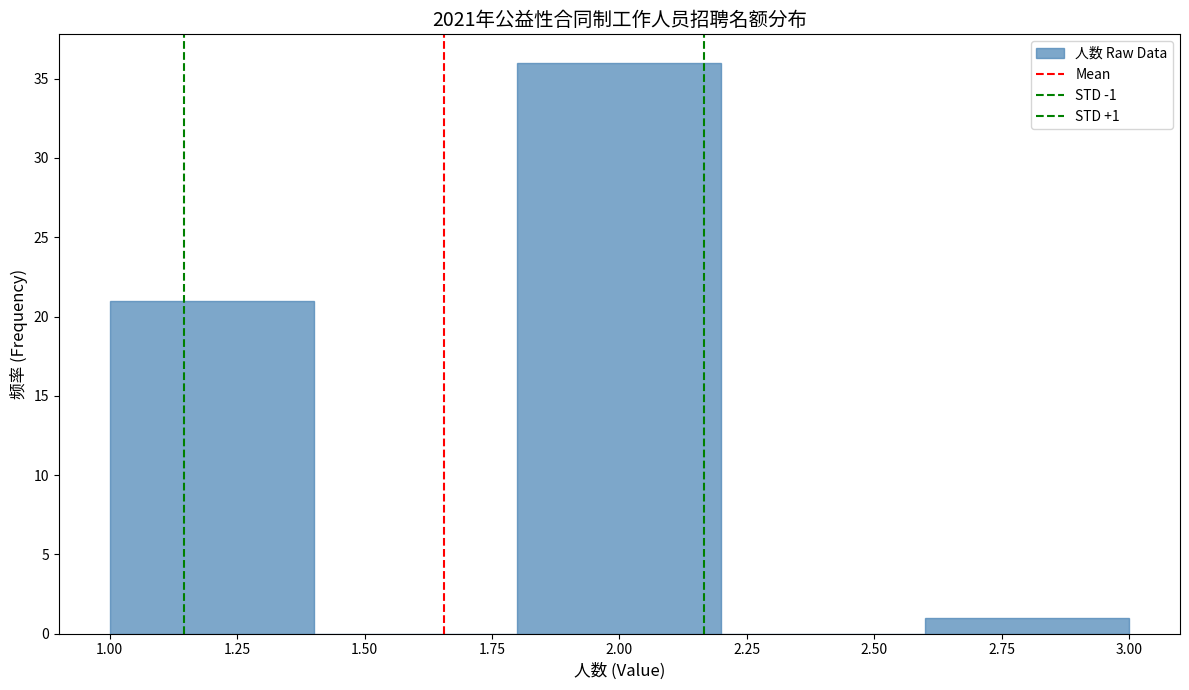

Over which range of the x-axis is the bar tallest?

1.8 to 2.2